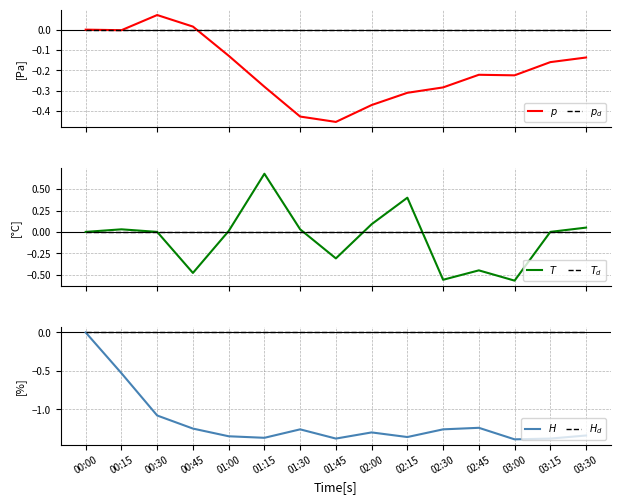

How many intersections are there between temperature and pressure_ref?

4